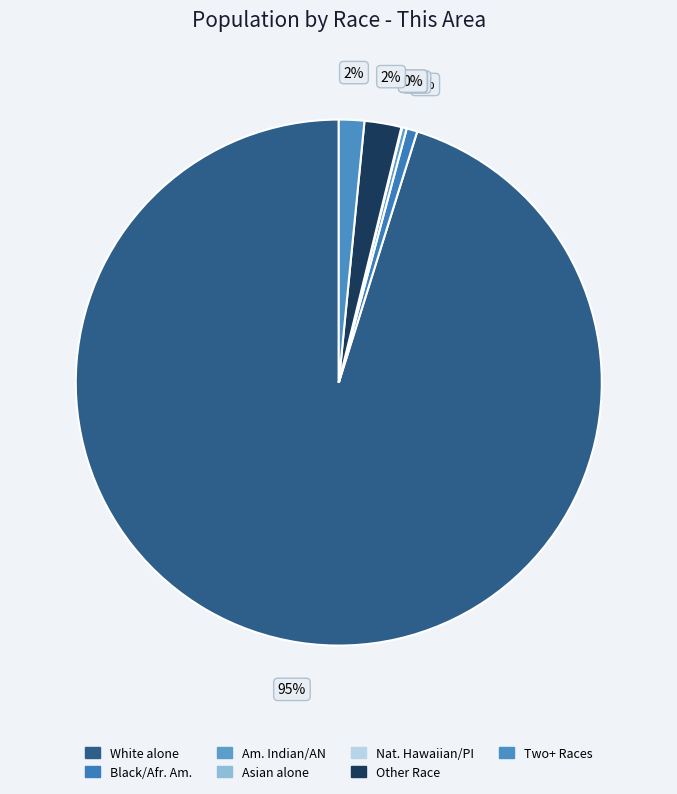

What percentage is the Black or African American alone slice, to the nearest percent?

1%